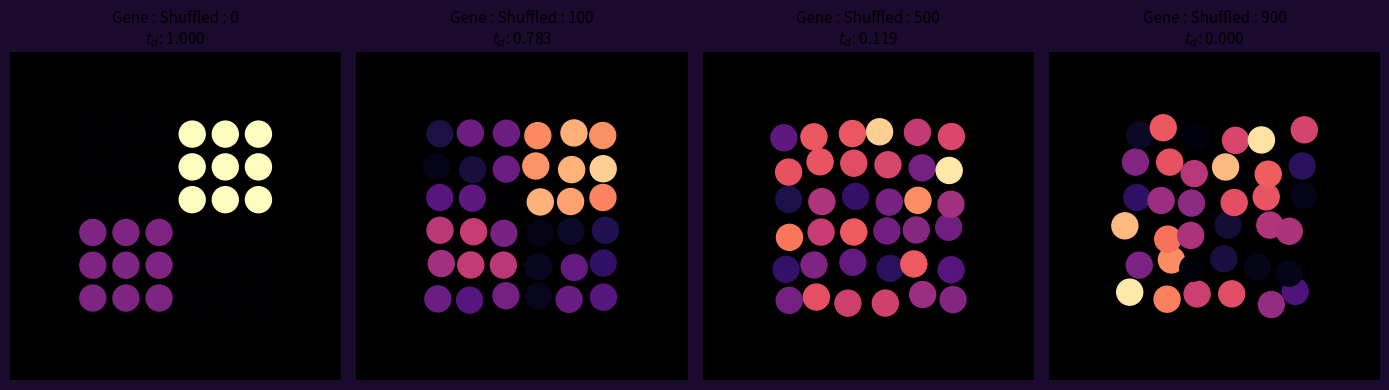

How many positive values are there?

34